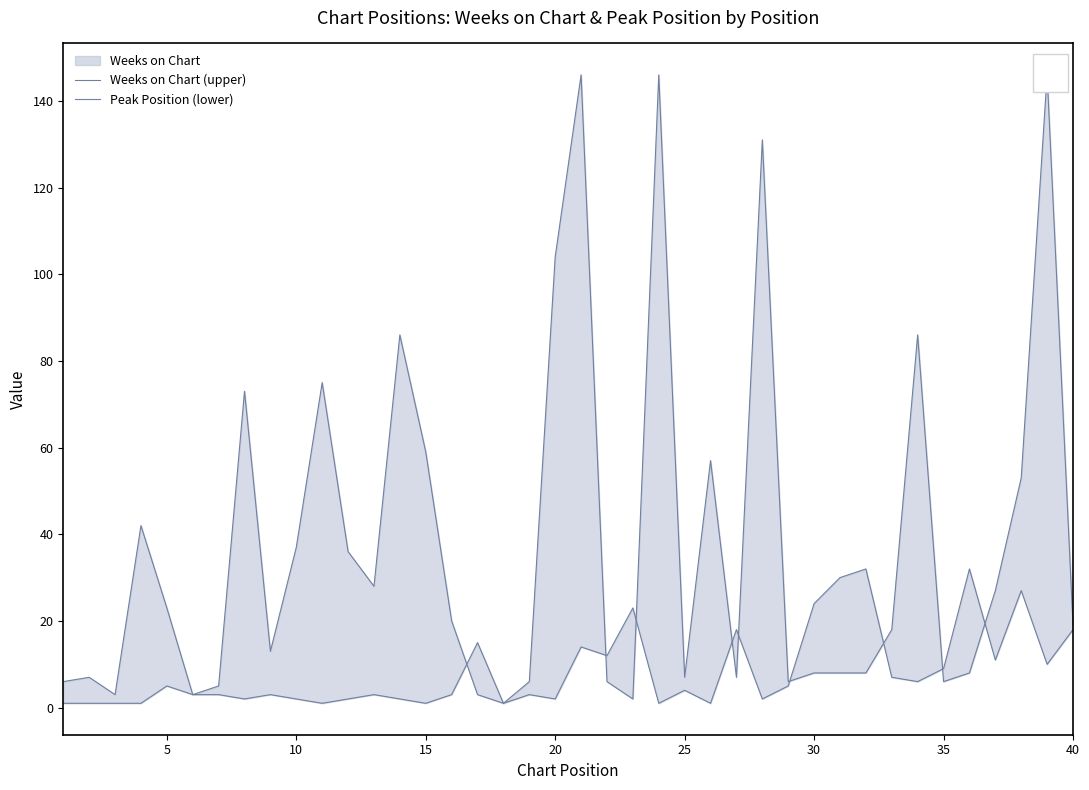

What is the value of the Peak Position (lower) point at the 30th from the left?

24